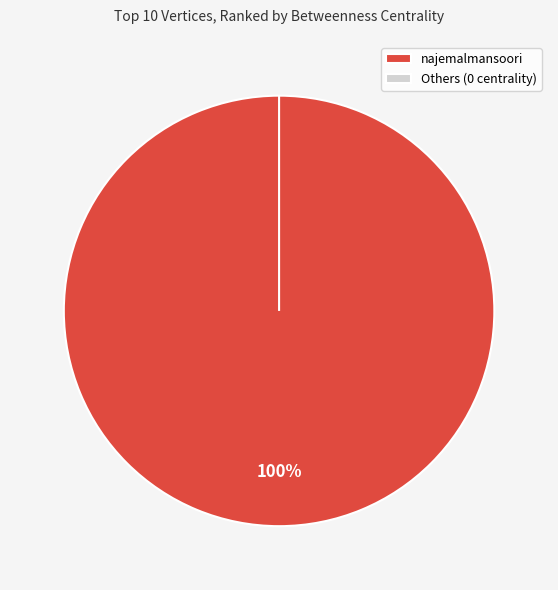

Which category has the biggest portion of the pie?

najemalmansoori